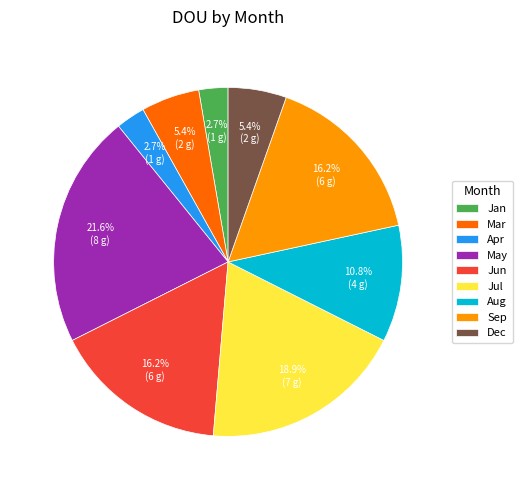

What percentage is NOT represented by Apr?

97.3%